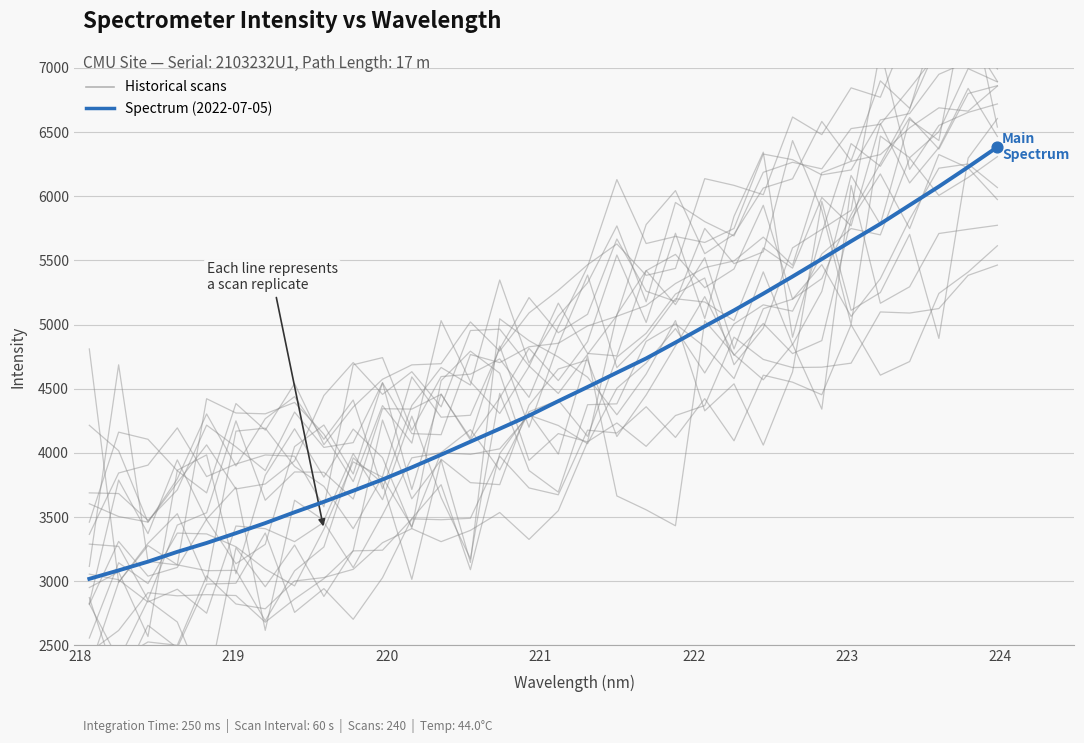

Is the value of Spectrum (2022-07-05) at 31 greater than the value of Historical scans at 13?

Yes